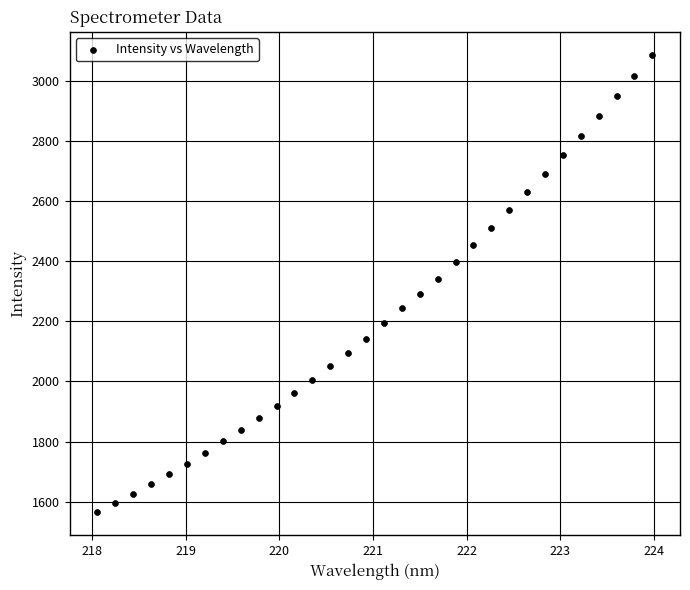

What is the range of X values (max minus min)?

5.9